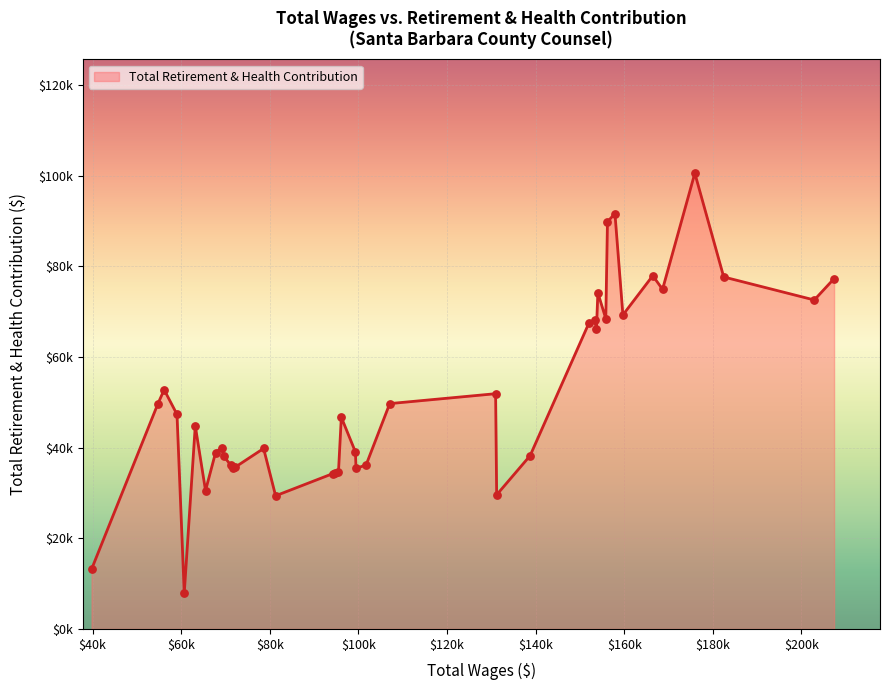

Does the chart have visible grid lines?

Yes